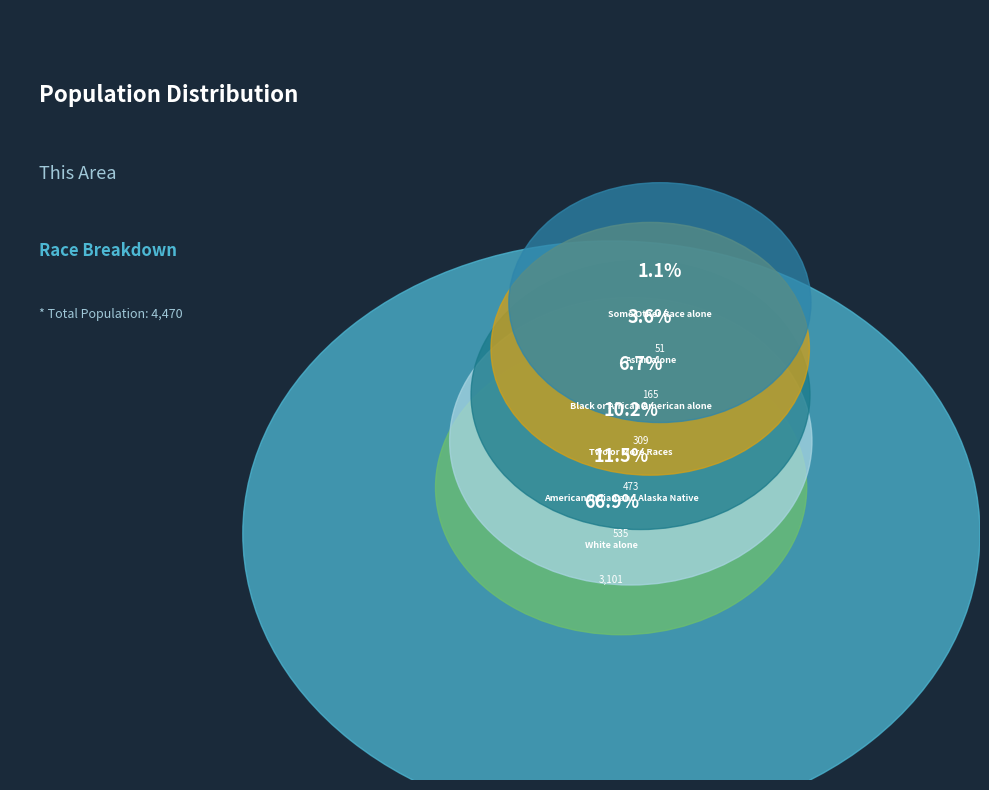

What percentage do Two or More Races and White alone together represent?

77.1%